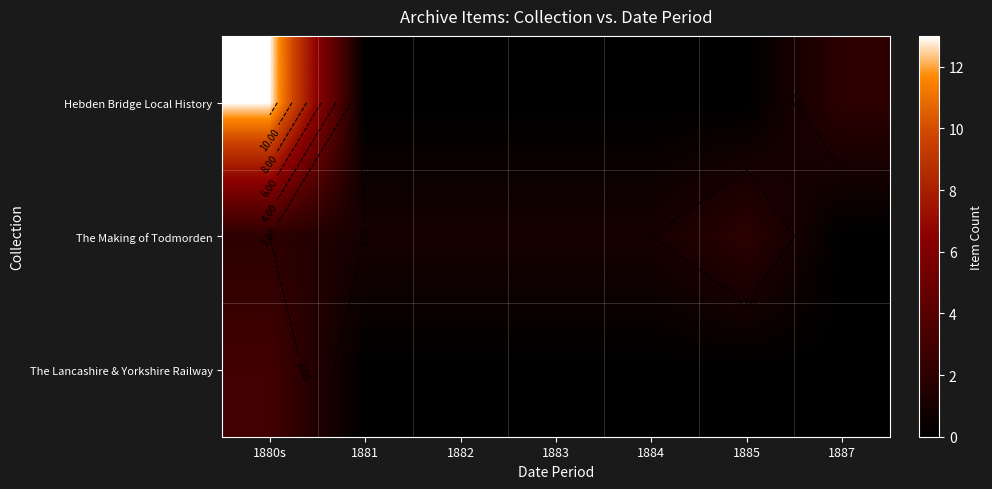

At how many categories does at least one series exceed 12?

1